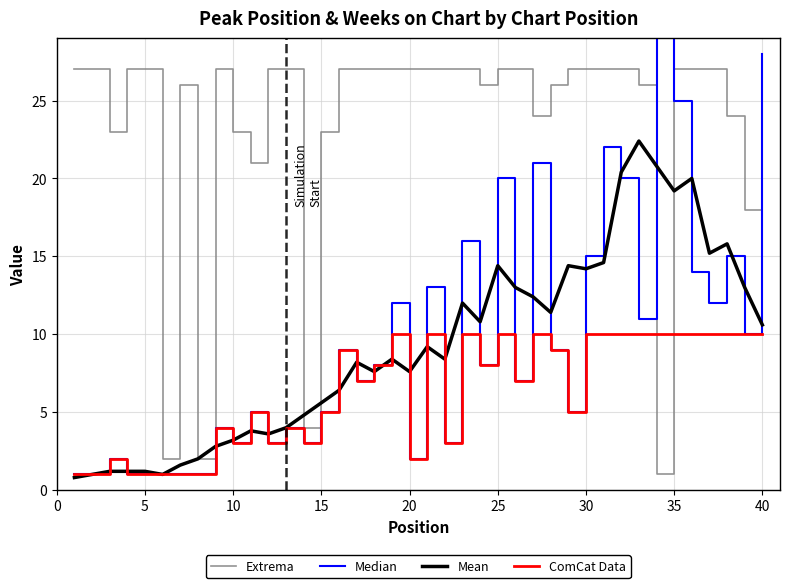

What is the sum of all ComCat Data values?

254.0